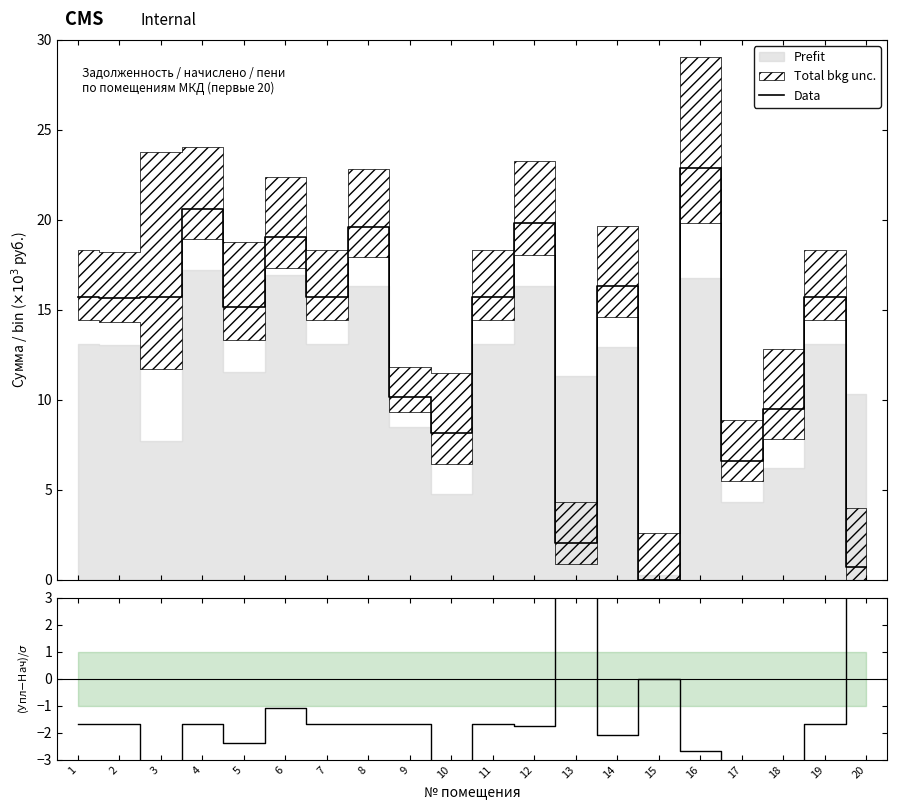

How many values in the (Уплачено-Начисл.)/σ series are below -1?

17